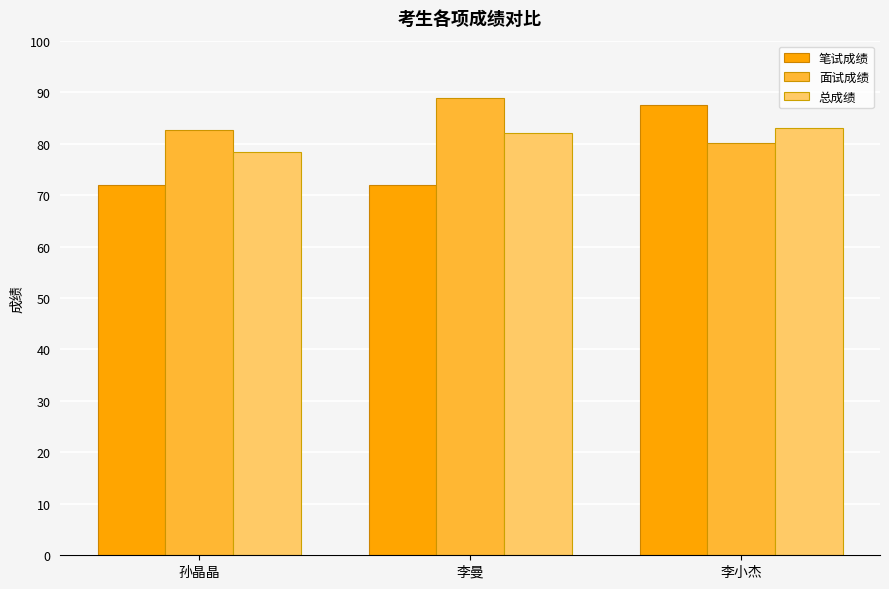

What is the label of the 1st bar from the left?

孙晶晶